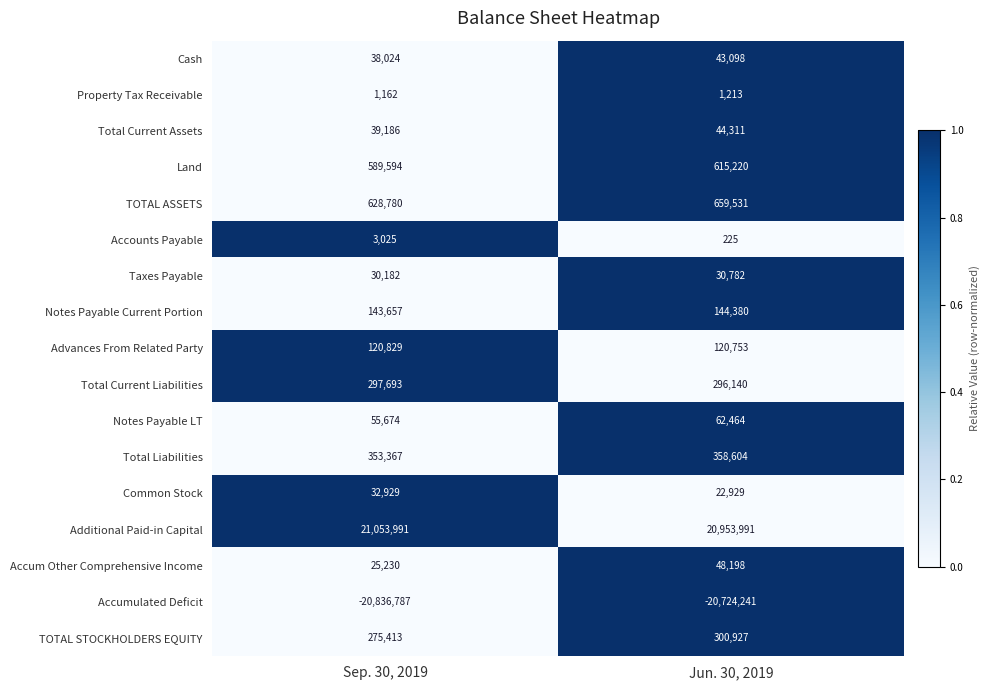

Which category has the highest value across all series?

Sep. 30, 2019